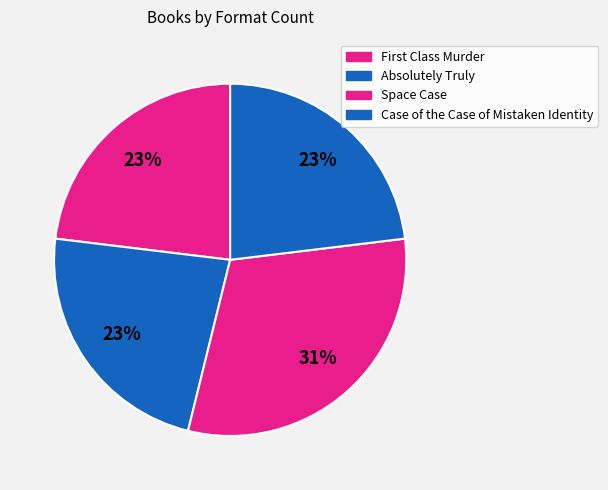

Which category has the biggest portion of the pie?

Space Case